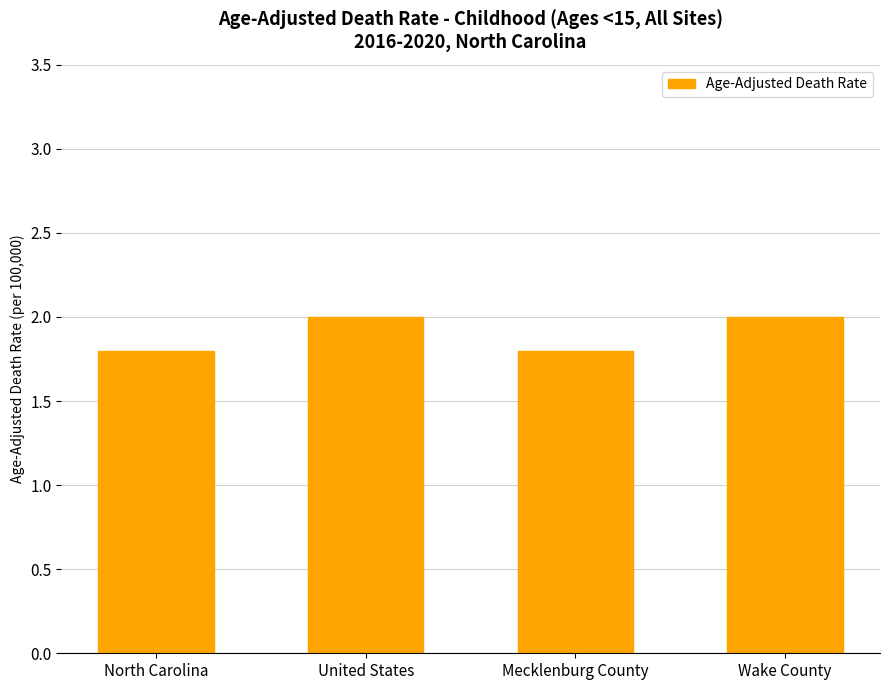

What is the sum of all values?

7.6